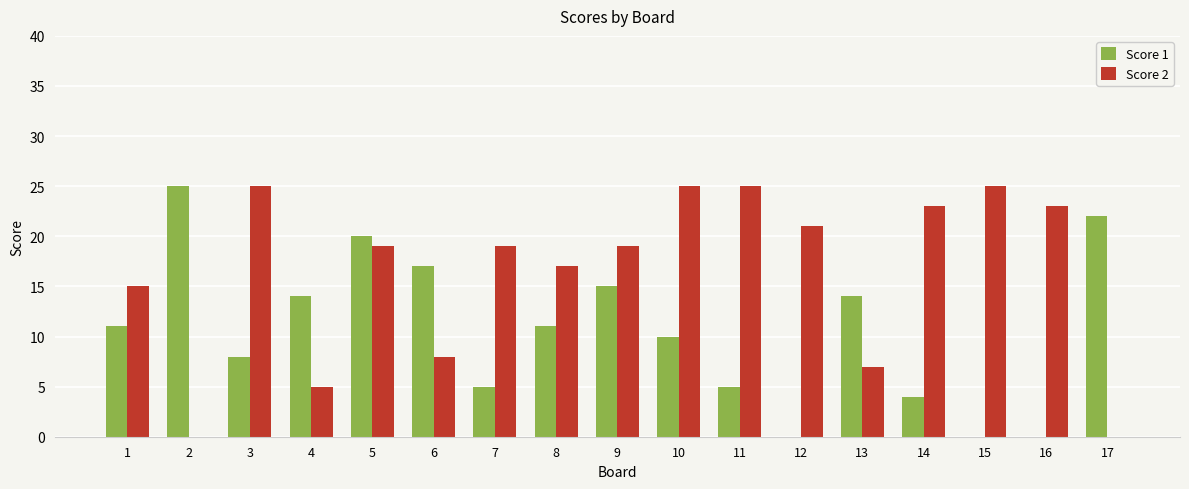

Read the Score 2 value at 9, to the nearest 10.

20